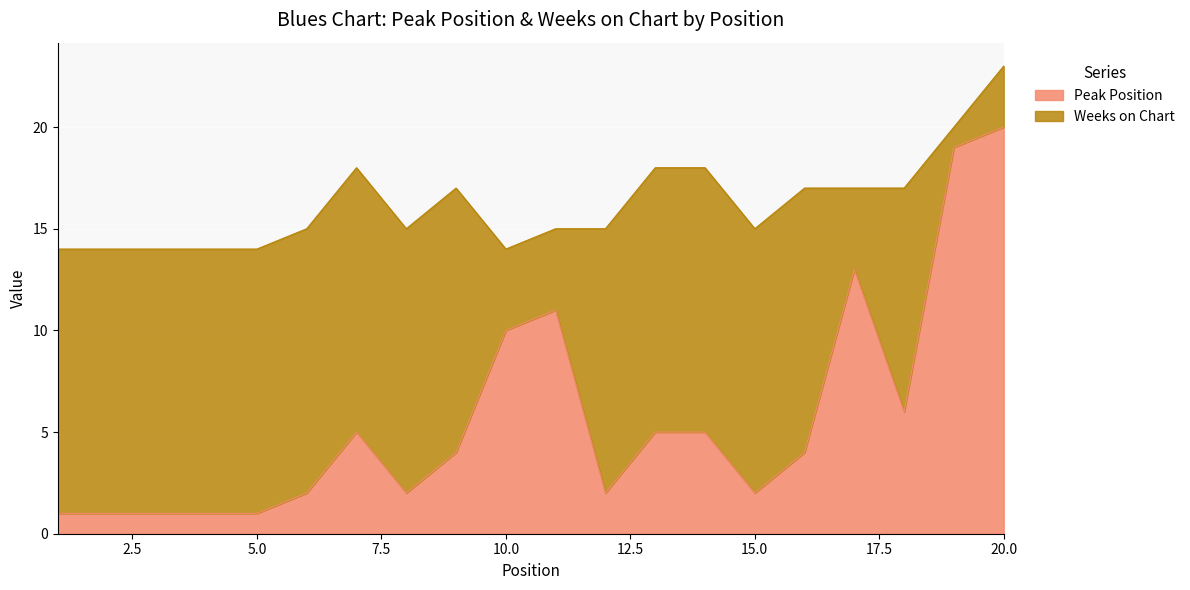

What is the average value?

6